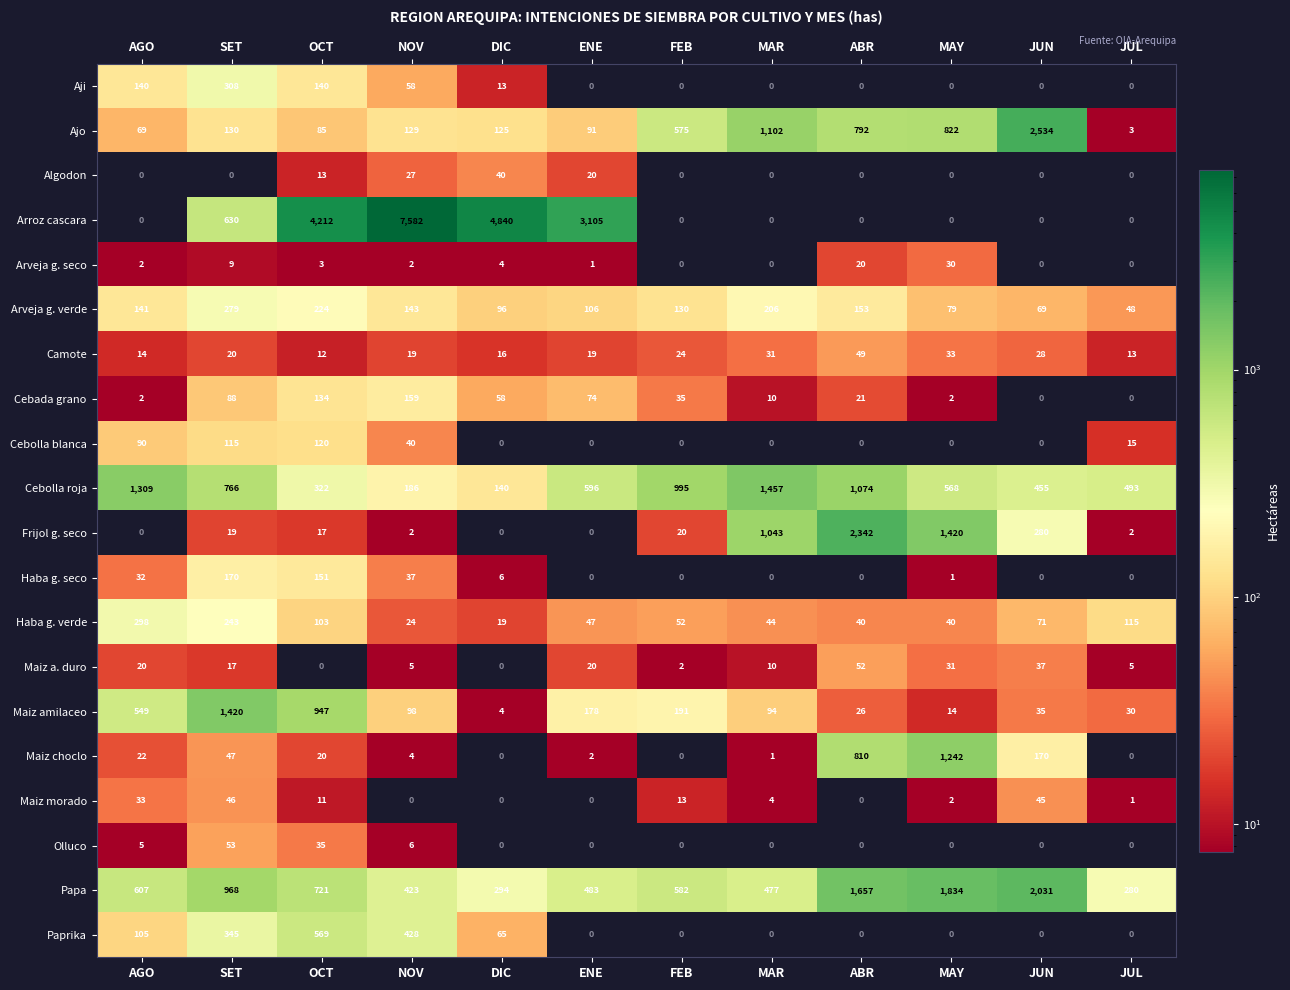

What is the total value across all series at MAY?

6118